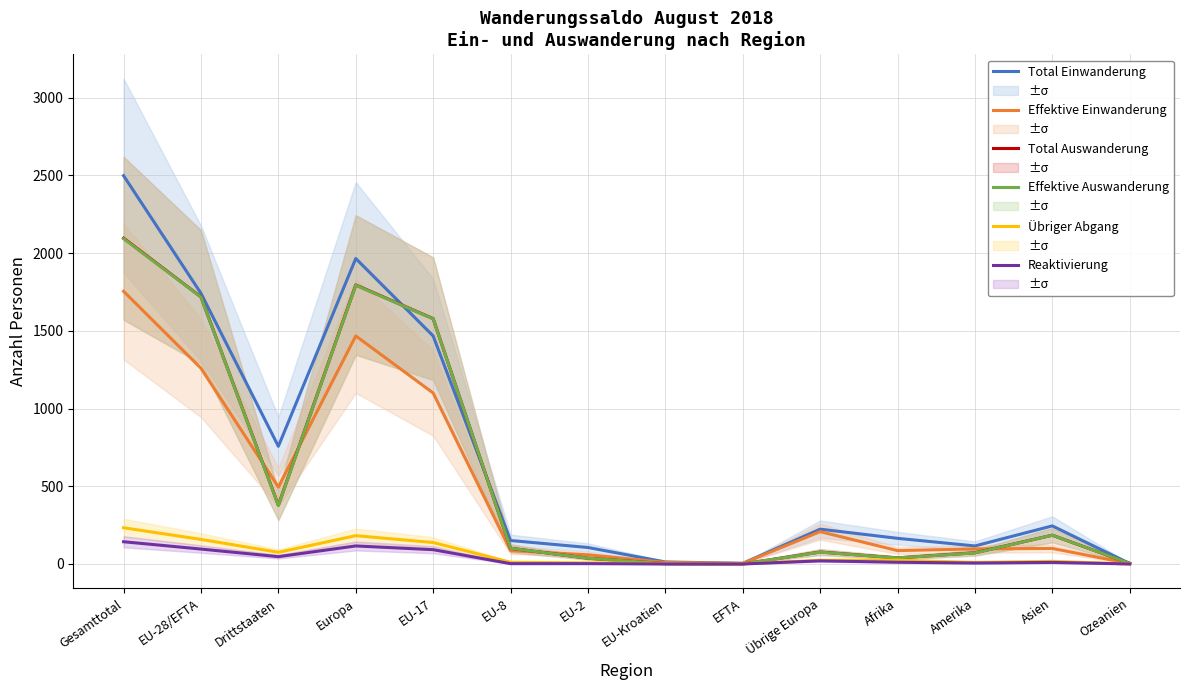

True or false: Effektive Einwanderung and Reaktivierung cross at least once.

False